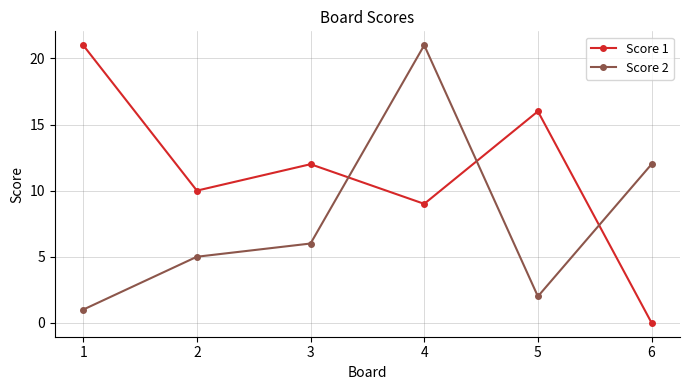

What is the sum of all Score 1 values?

68